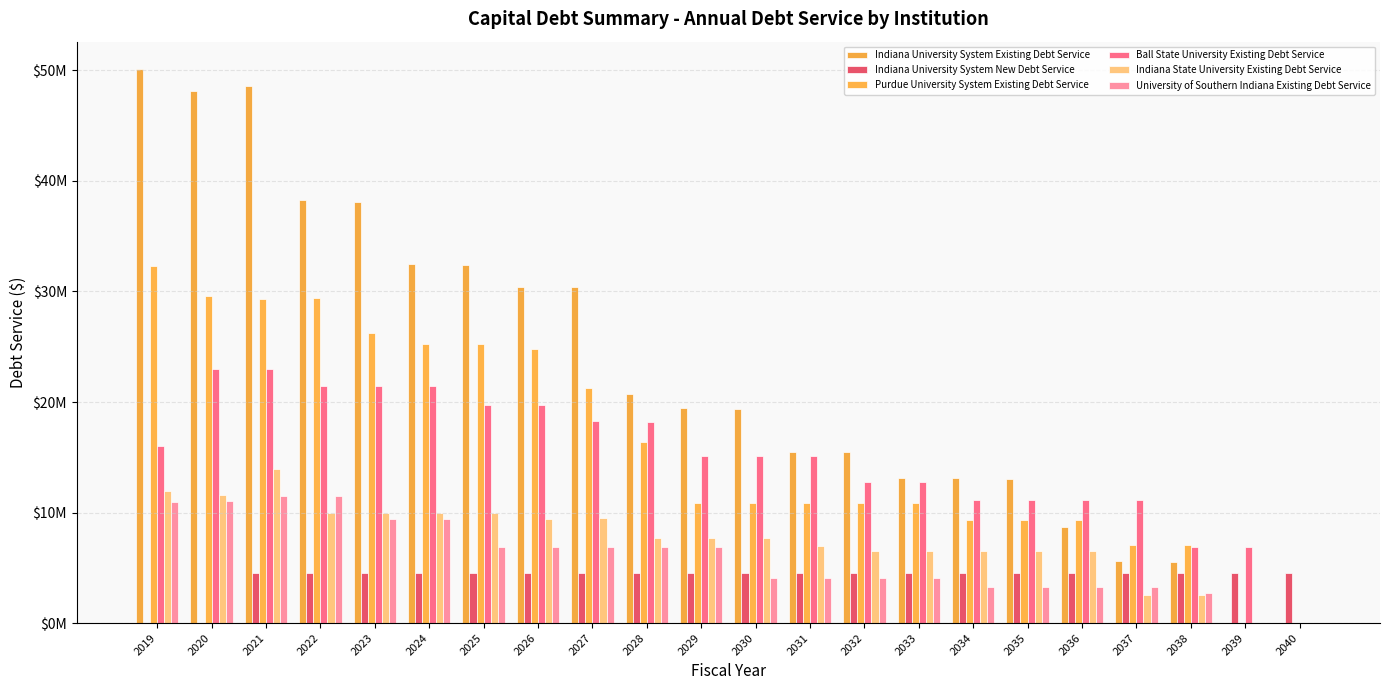

Is it true that Purdue University System Existing Debt Service equals 26215463 at 2023?

True